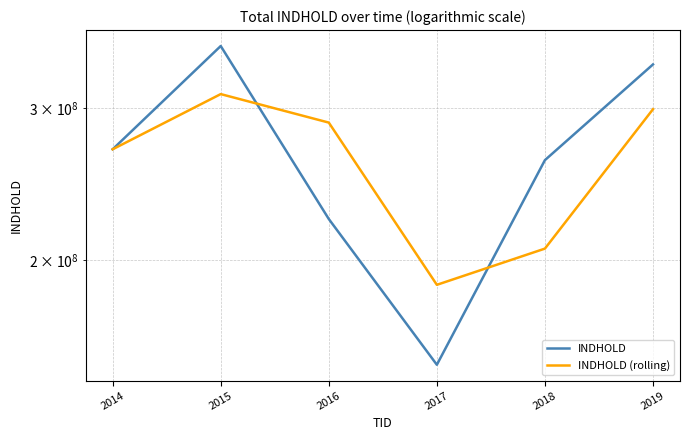

Between 2019 and 2017, which is larger?

2019